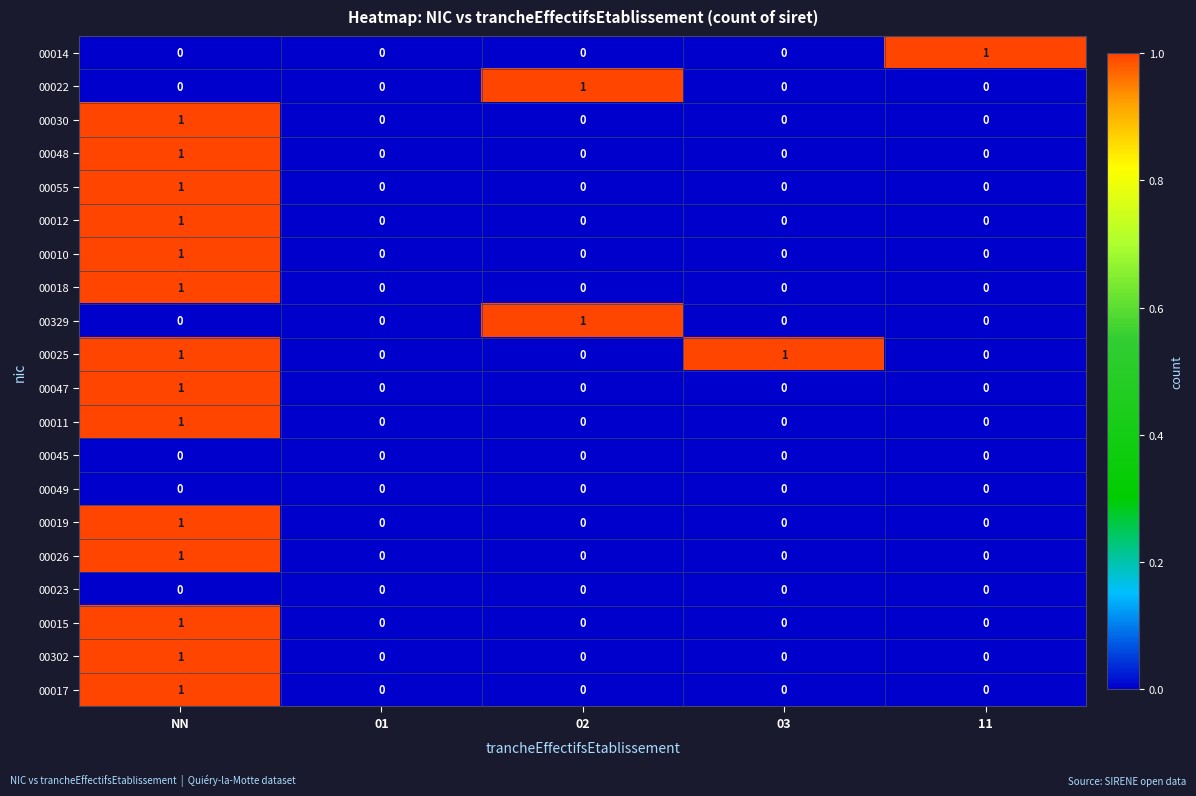

Which category has the highest value in the 00010 series?

NN